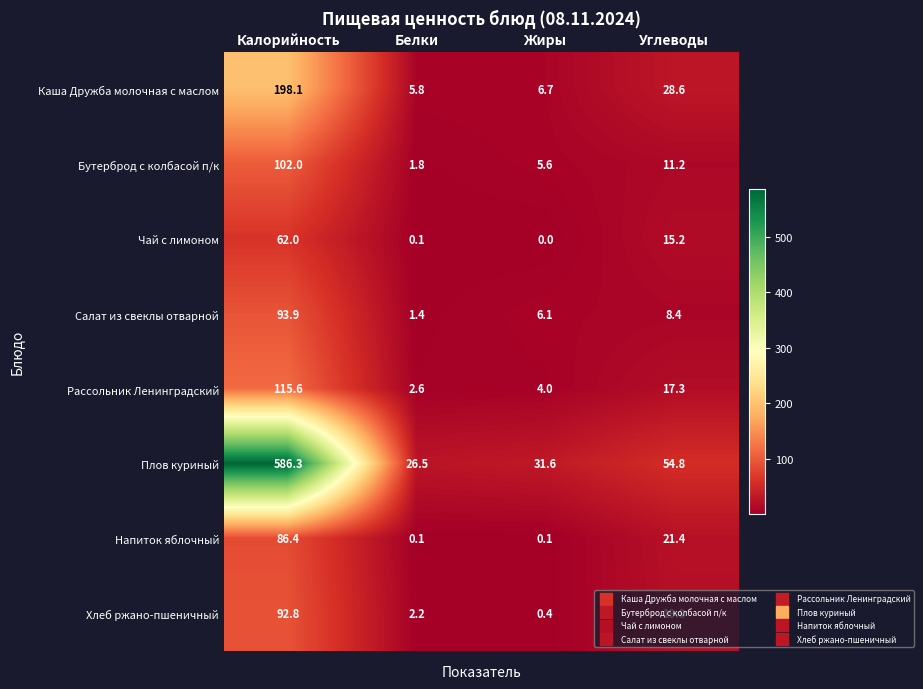

Which series changed the most between Калорийность and Углеводы?

Плов куриный